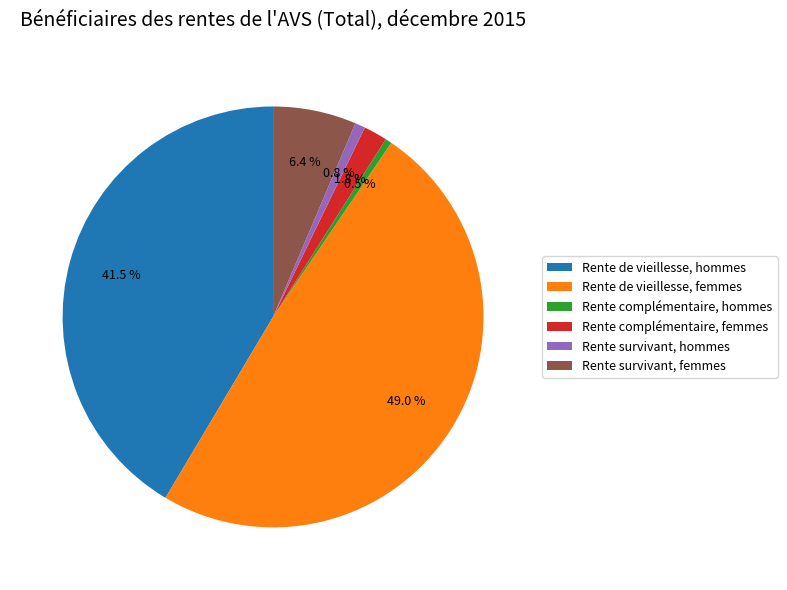

Between Rente complémentaire, hommes and Rente survivant, femmes, which is larger?

Rente survivant, femmes